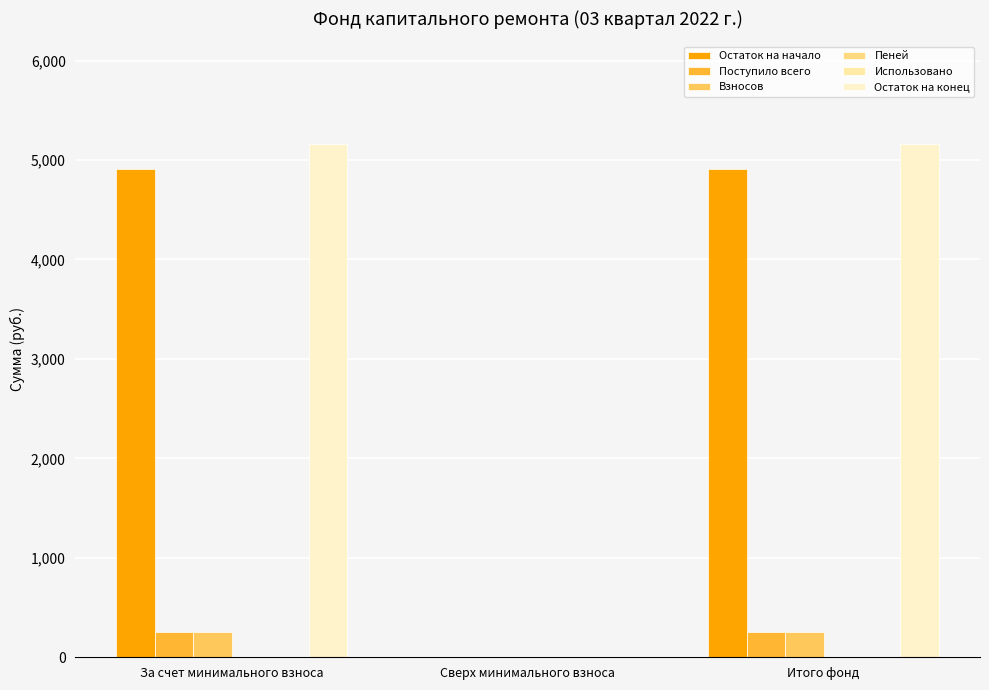

Does the chart contain stacked bars?

No